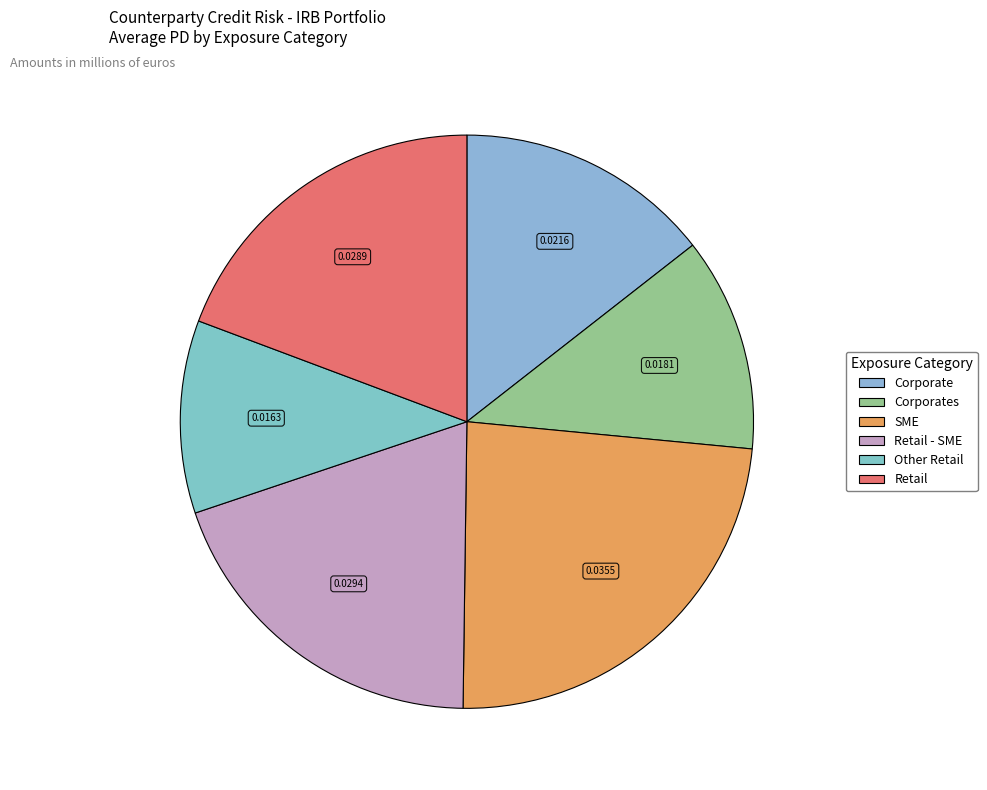

How many segments does this pie chart have?

6